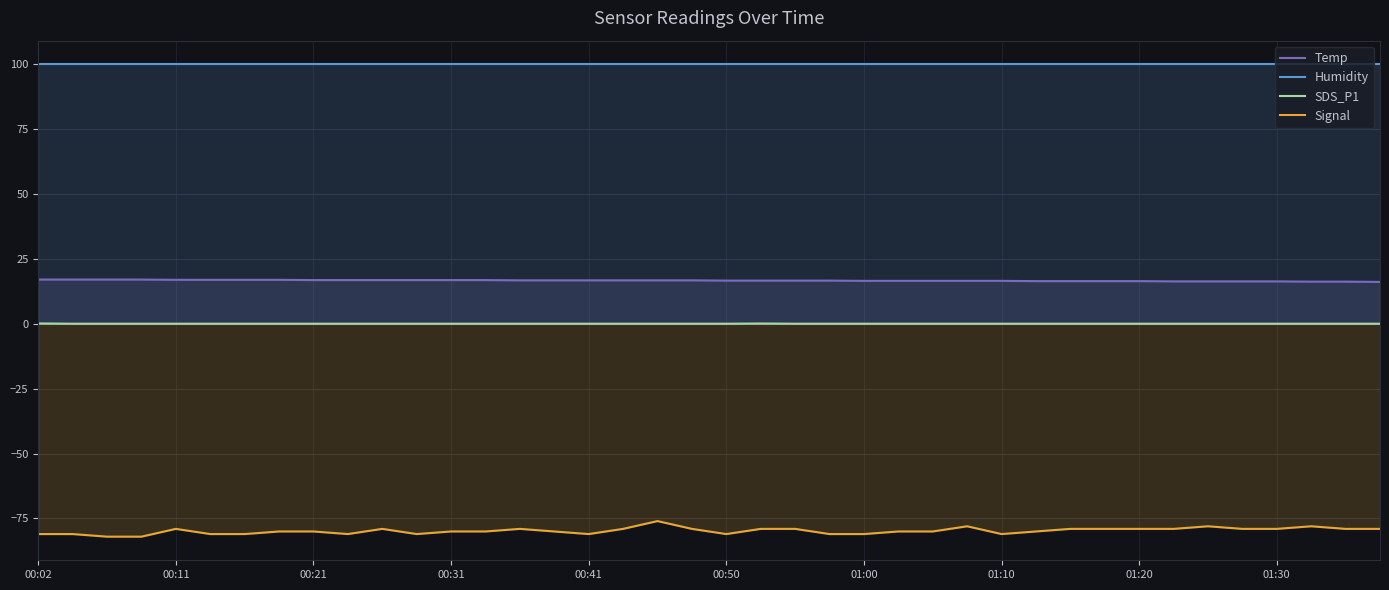

Reading left to right, list all the values displayed in this chart.

Temp: 17.0	17.0	17.0	17.0	16.9	16.9	16.9	16.9	16.8	16.8	16.8	16.8	16.8	16.8	16.7	16.7	16.7	16.7	16.7	16.7	16.6	16.6	16.6	16.6	16.5	16.5	16.5	16.5	16.5	16.4	16.4	16.4	16.4	16.3	16.3	16.3	16.3	16.2	16.2	16.1
Humidity: 99.9	99.9	99.9	99.9	99.9	99.9	99.9	99.9	99.9	99.9	99.9	99.9	99.9	99.9	99.9	99.9	99.9	99.9	99.9	99.9	99.9	99.9	99.9	99.9	99.9	99.9	99.9	99.9	99.9	99.9	99.9	99.9	99.9	99.9	99.9	99.9	99.9	99.9	99.9	99.9
SDS_P1: 0.1	0.0	0.0	0.0	0.0	0.0	0.0	0.0	0.0	0.0	0.0	0.0	0.0	0.0	0.0	0.0	0.0	0.0	0.0	0.0	0.0	0.1	0.0	0.0	0.0	0.0	0.0	0.0	0.0	0.0	0.0	0.0	0.0	0.0	0.0	0.0	0.0	0.0	0.0	0.0
Signal: -81.0	-81.0	-82.0	-82.0	-79.0	-81.0	-81.0	-80.0	-80.0	-81.0	-79.0	-81.0	-80.0	-80.0	-79.0	-80.0	-81.0	-79.0	-76.0	-79.0	-81.0	-79.0	-79.0	-81.0	-81.0	-80.0	-80.0	-78.0	-81.0	-80.0	-79.0	-79.0	-79.0	-79.0	-78.0	-79.0	-79.0	-78.0	-79.0	-79.0